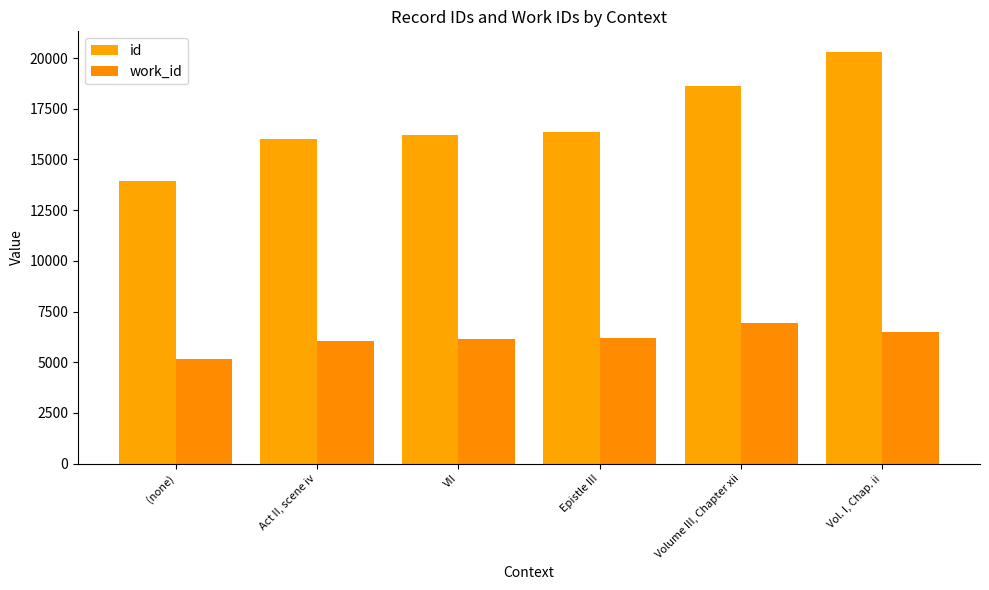

Where is id nearest to the value 17118?

Epistle III